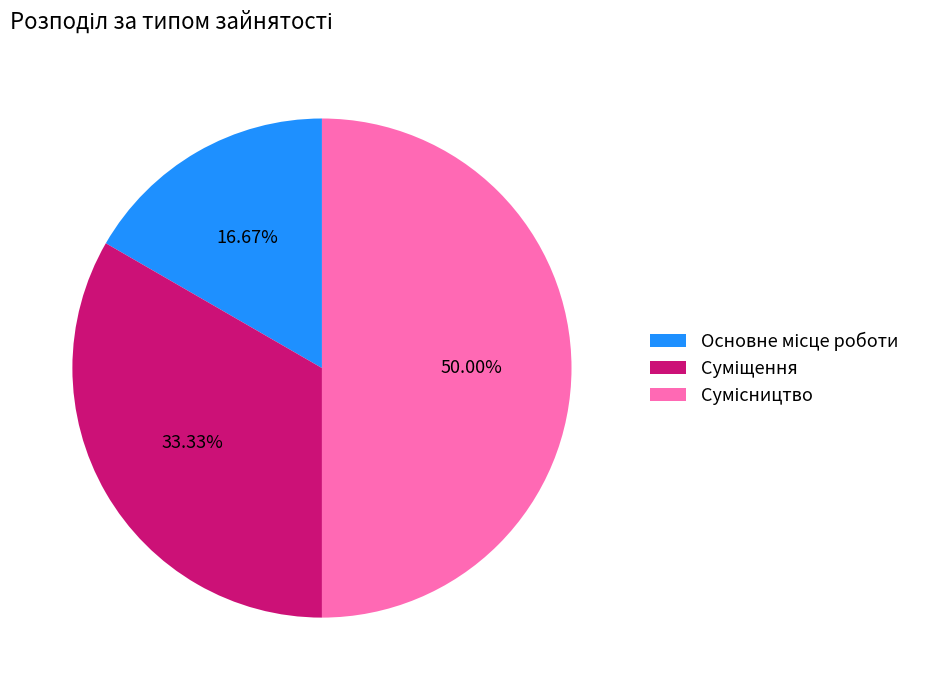

How much of the chart is everything except Суміщення?

66.7%